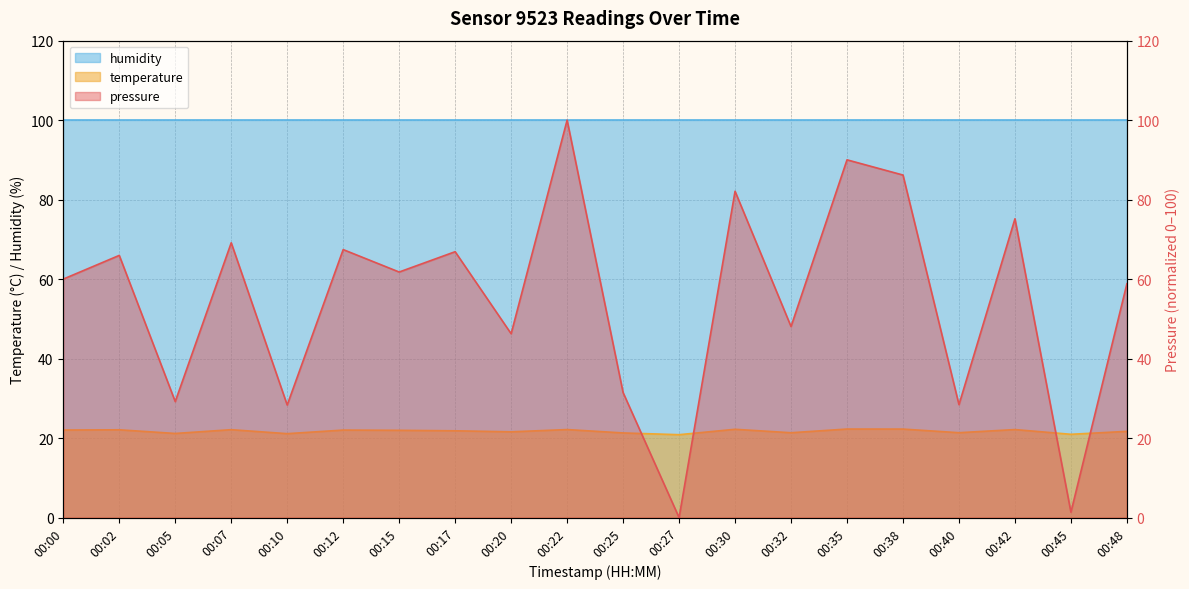

Between 00:48 and 00:32, which is larger?

00:48